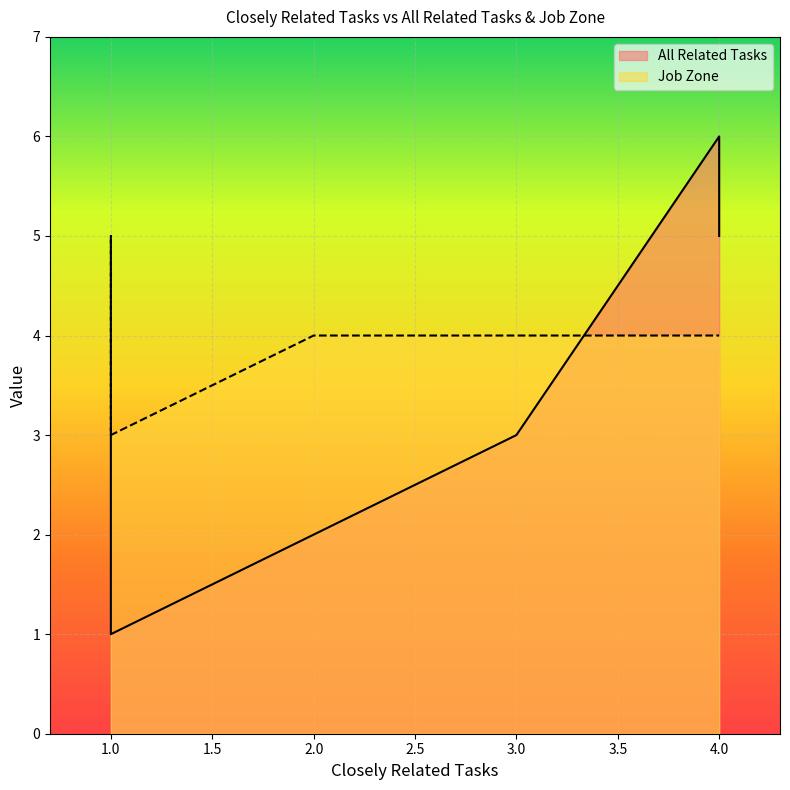

What are all the series names shown in the legend?

All Related Tasks, Job Zone